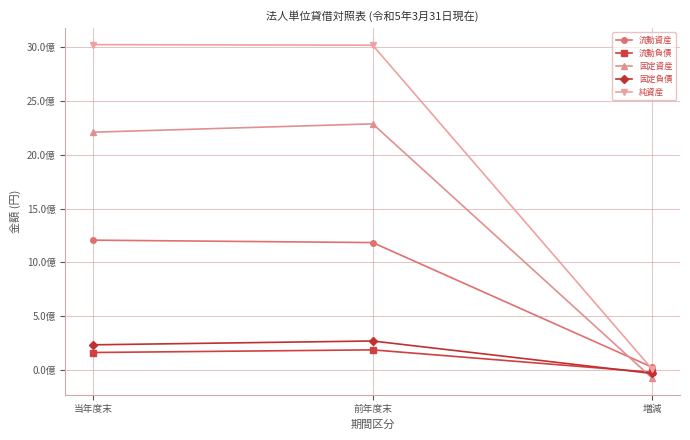

What is the difference between the 流動負債 values at 前年度末 and 当年度末?

24599708